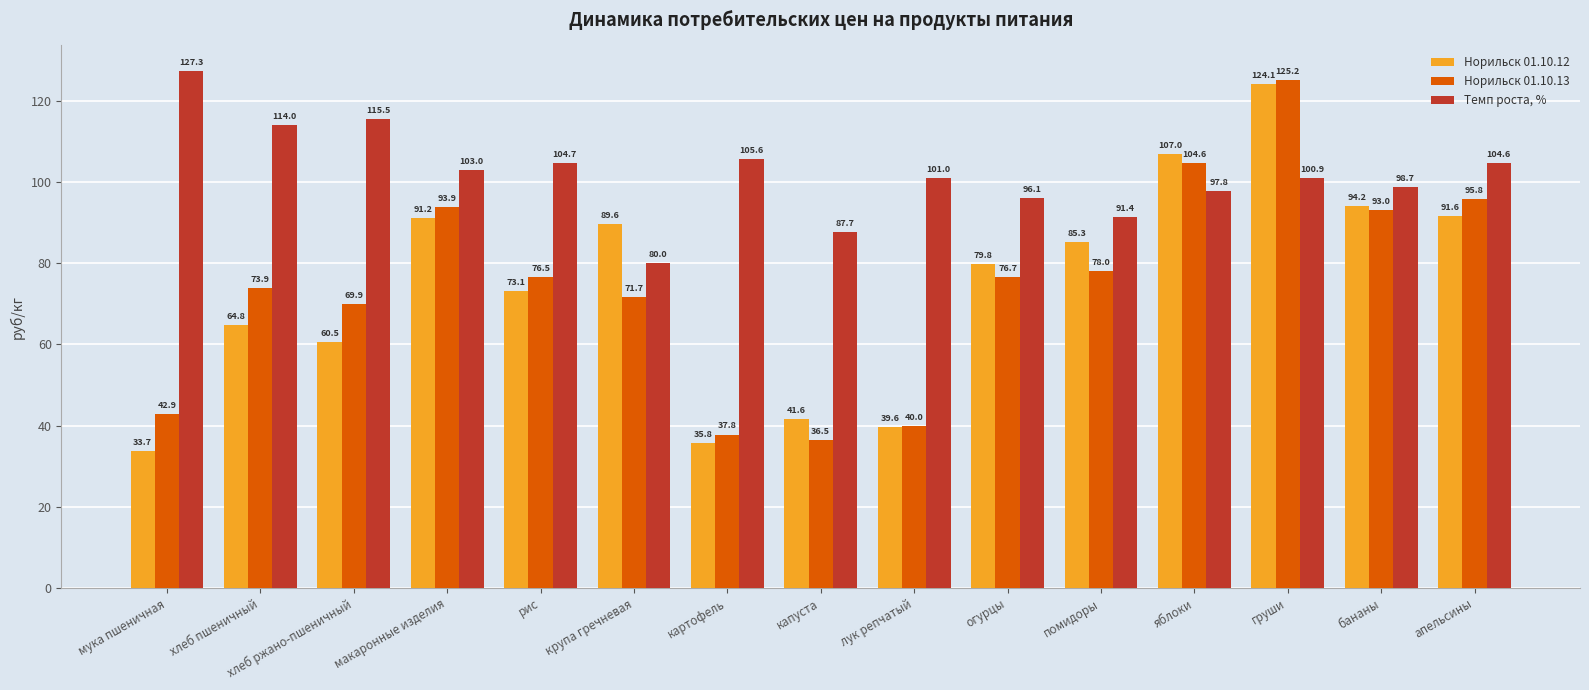

Reading left to right, extract all data points from this chart.

Норильск 01.10.12: 33.7	64.8	60.5	91.2	73.1	89.6	35.8	41.6	39.6	79.8	85.3	107.0	124.1	94.2	91.6
Норильск 01.10.13: 42.9	73.9	69.9	93.9	76.5	71.7	37.8	36.5	40.0	76.7	78.0	104.6	125.2	93.0	95.8
Темп роста, %: 127.3	114.0	115.5	103.0	104.7	80.0	105.6	87.7	101.0	96.1	91.4	97.8	100.9	98.7	104.6